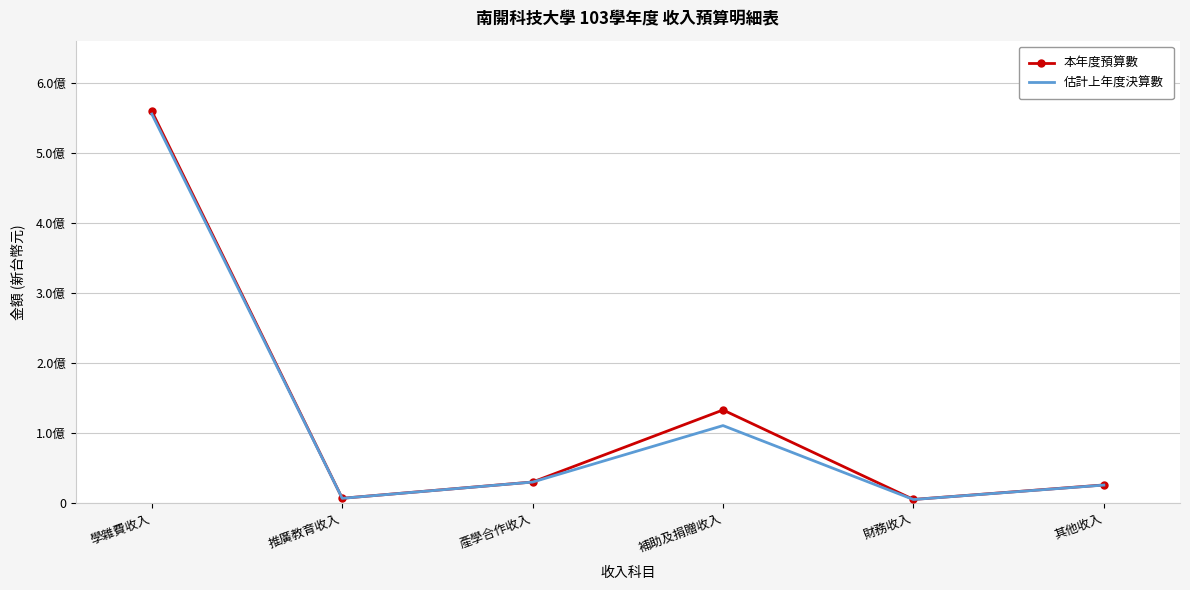

What are all the series names shown in the legend?

本年度預算數, 估計上年度決算數